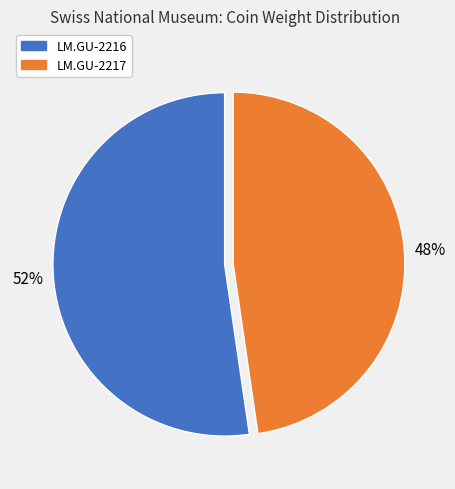

How many slices are in this pie chart?

2